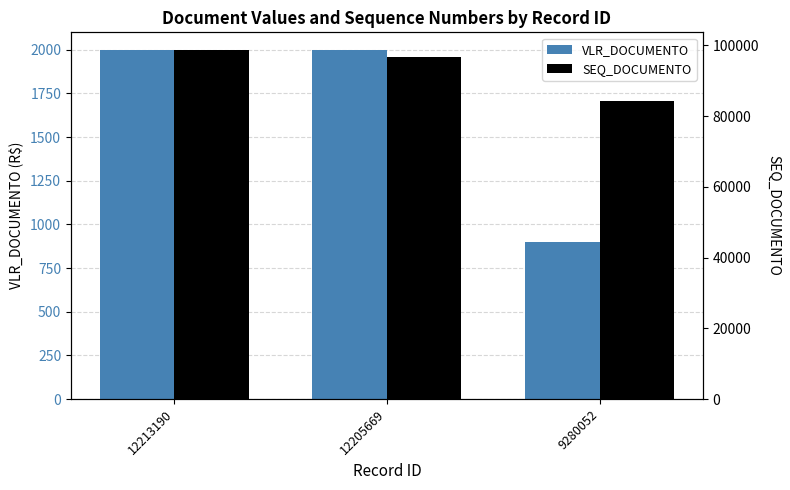

At which label does SEQ_DOCUMENTO reach its peak?

12213190